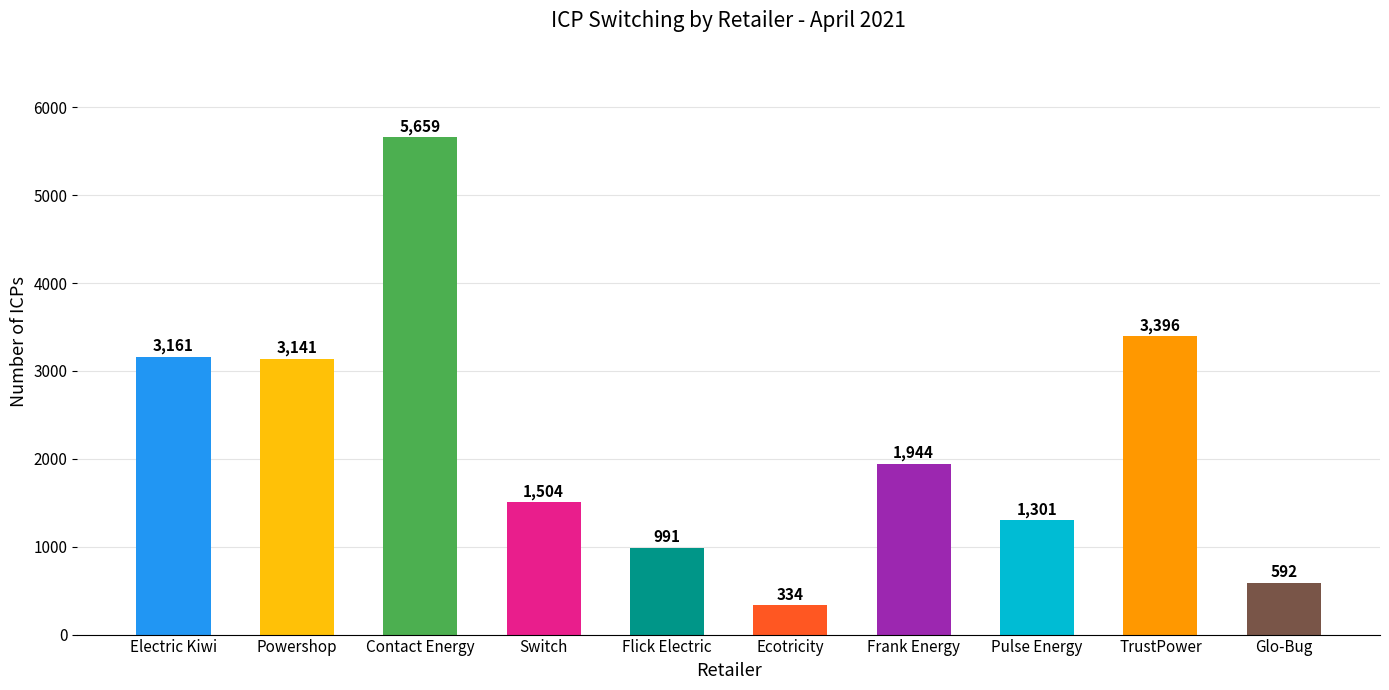

Reading left to right, extract all data points from this chart.

3161	3141	5659	1504	991	334	1944	1301	3396	592